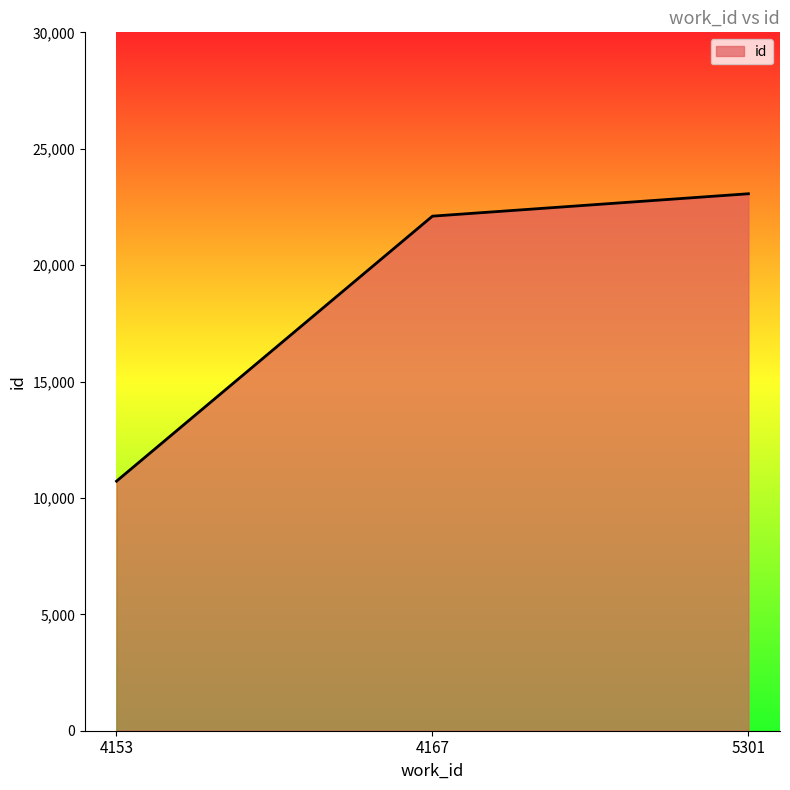

What is the approximate value at 5301?

23066